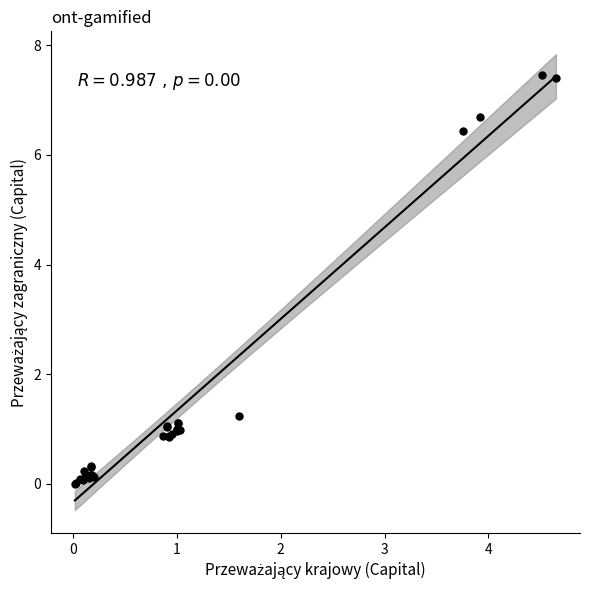

What Y value in the scatter plot is closest to 3?

1.2